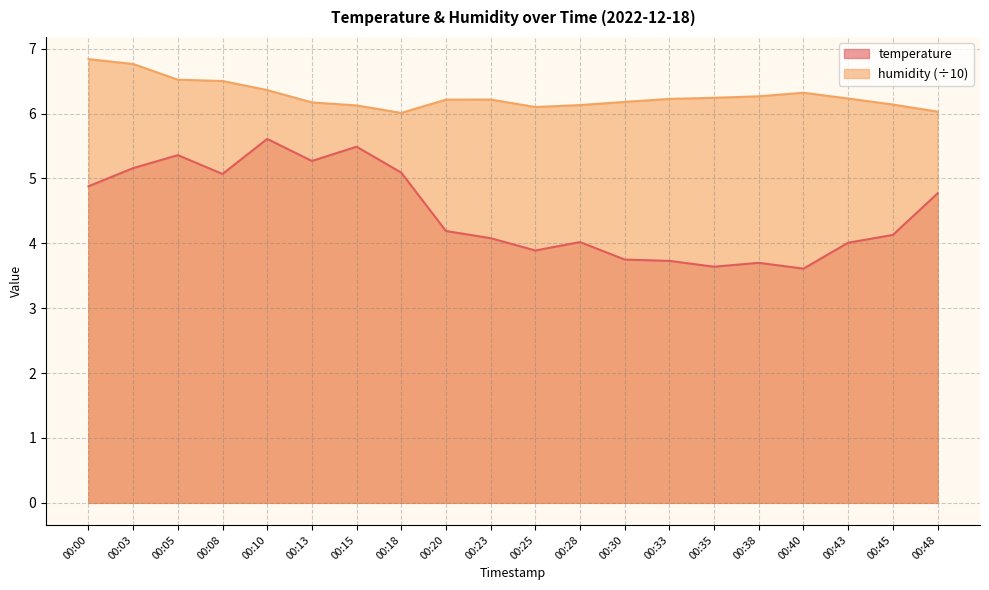

Which category has the lowest value across all series?

00:40